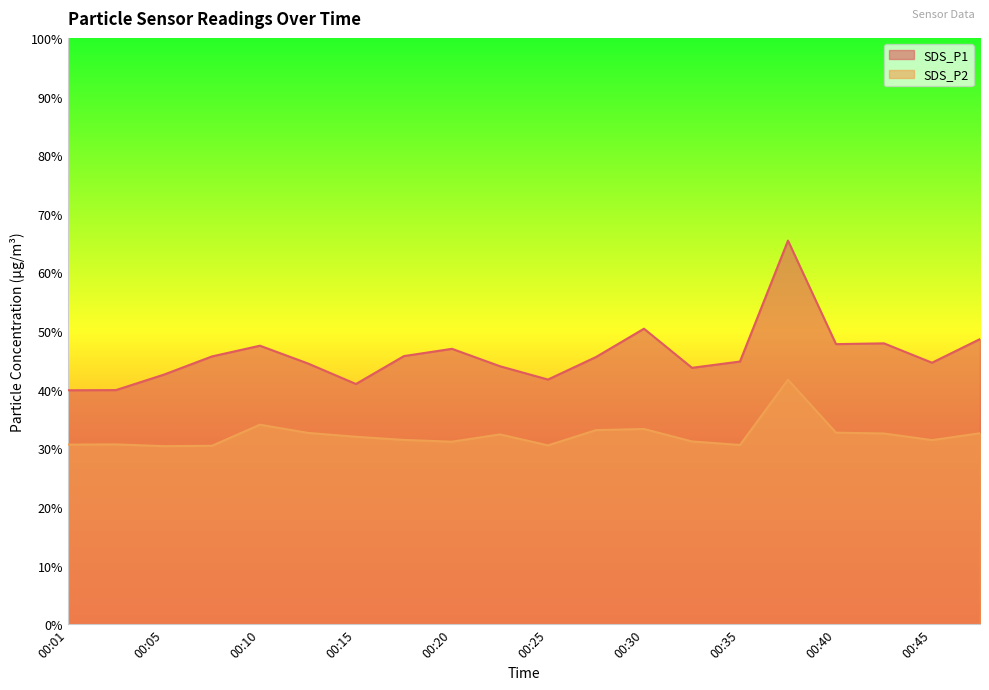

True or false: SDS_P2 and SDS_P1 intersect in this chart.

False